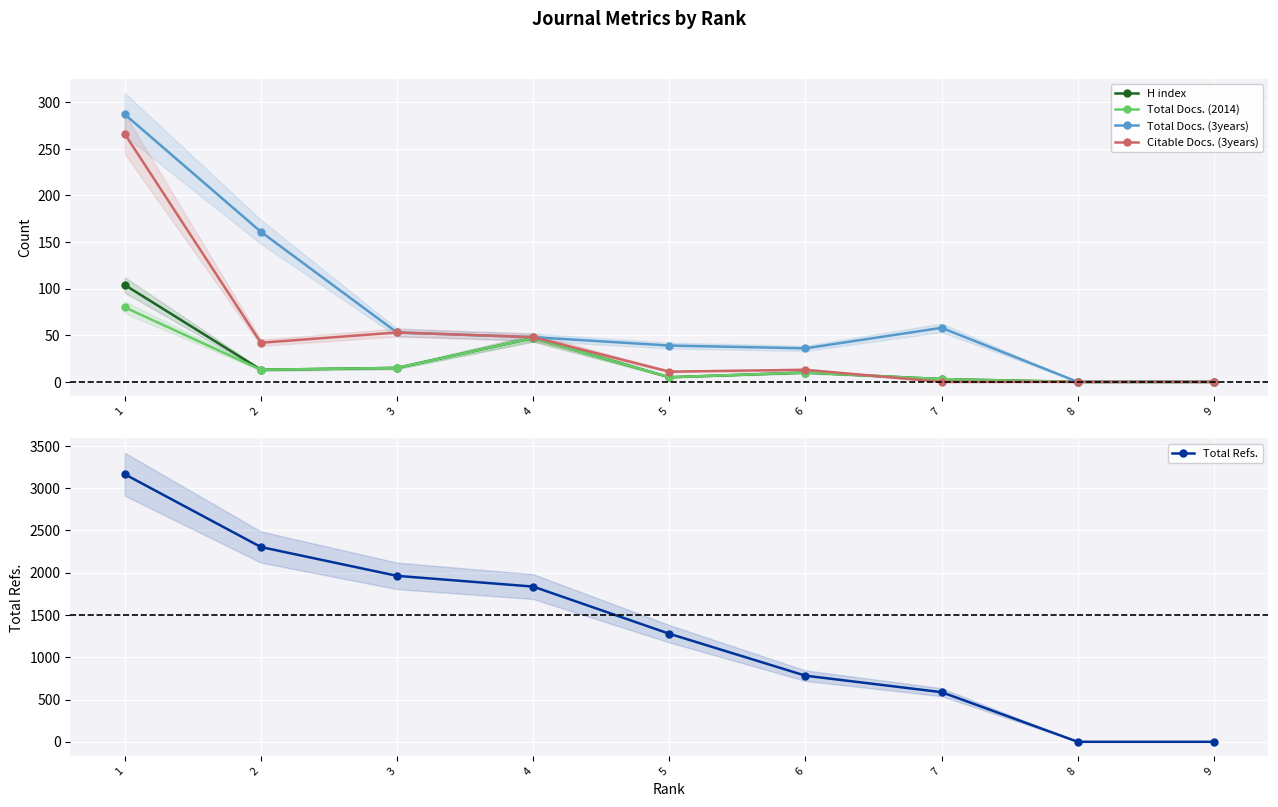

In H index, how many points are higher than both neighbors (excluding endpoints)?

2